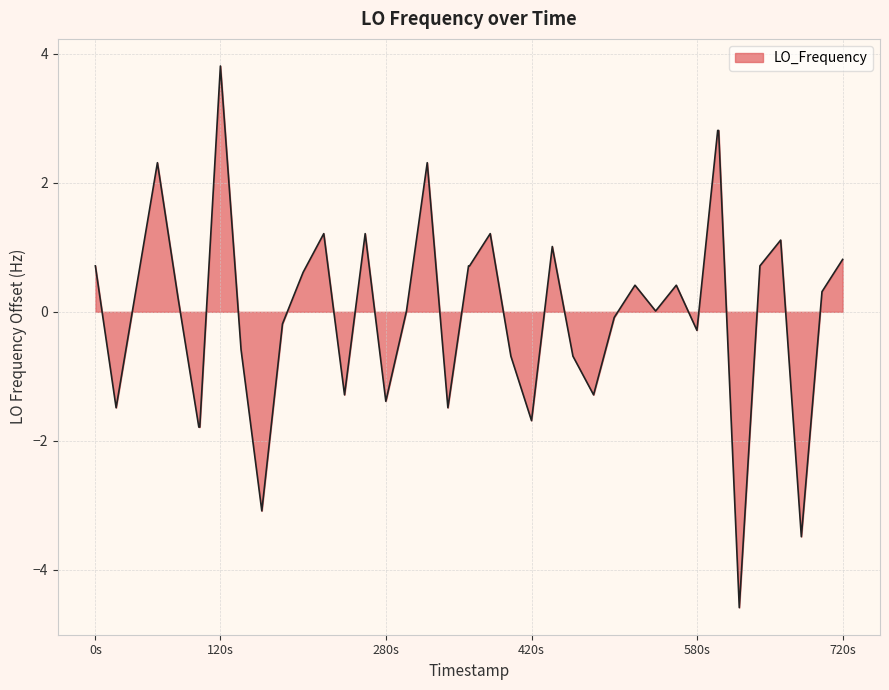

What is the difference between the maximum and minimum values?

8.4